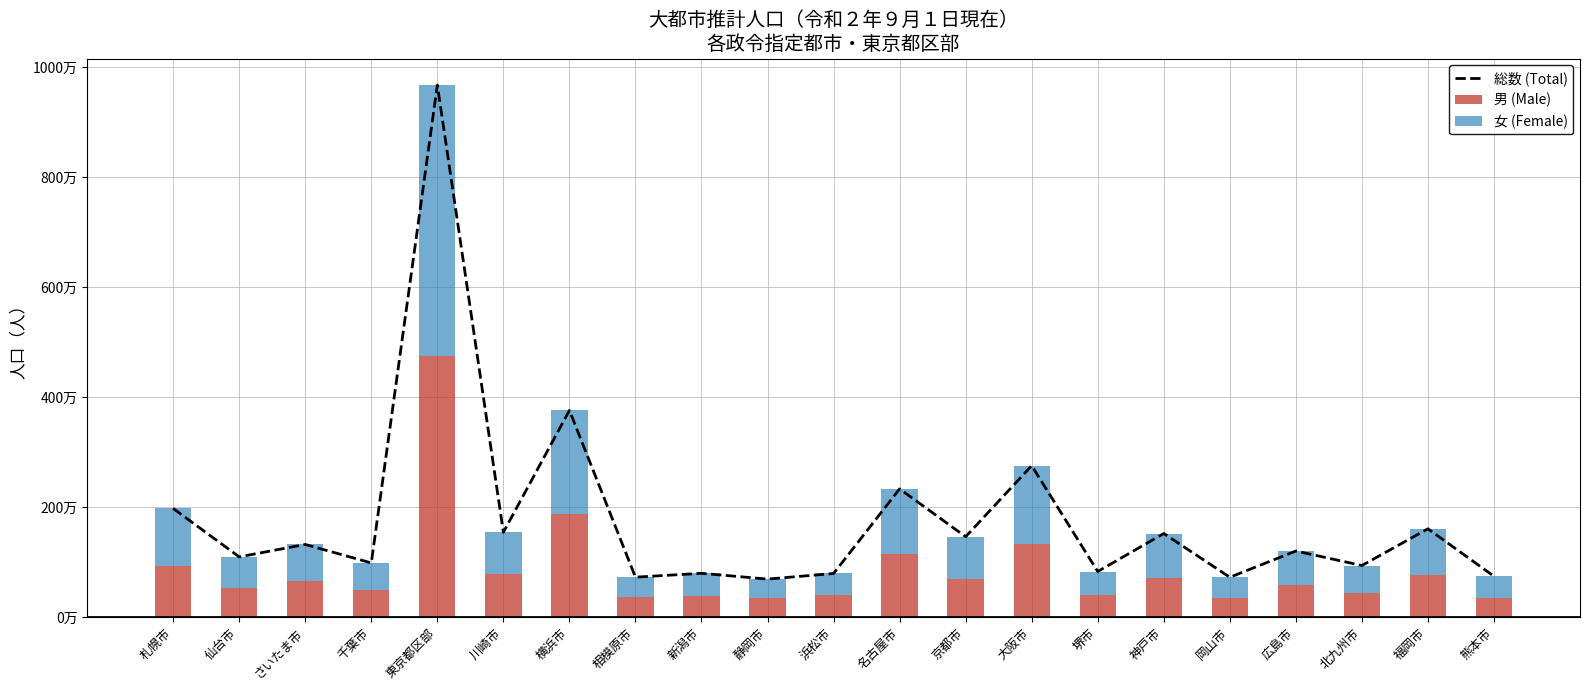

What is the difference between the 女 (Female) values at 千葉市 and 福岡市?

352255